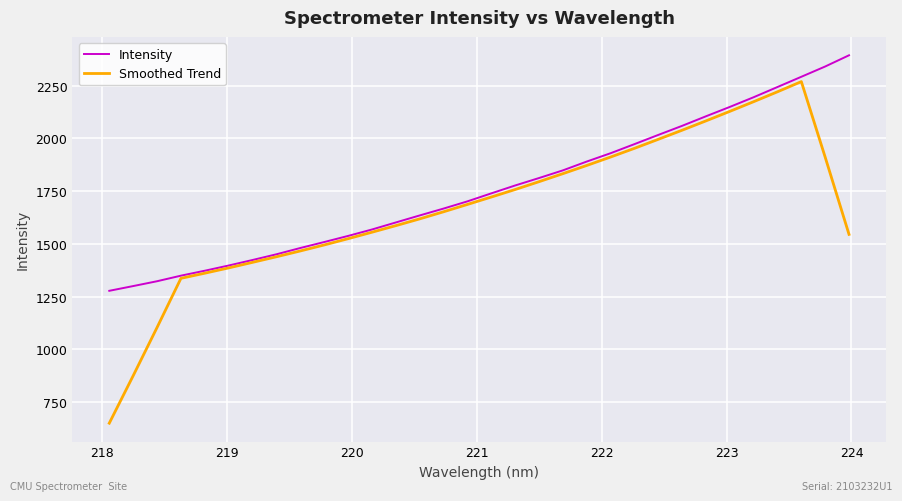

Which series has the largest range (max minus min)?

Smoothed Trend